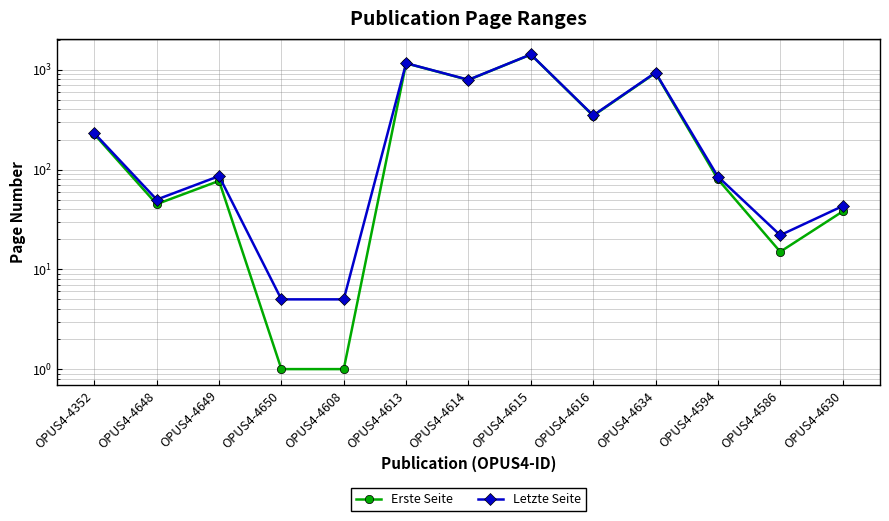

Reading left to right, list all the values displayed in this chart.

Erste Seite: 226	45	77	1	1	1161	791	1421	346	929	80	15	38
Letzte Seite: 231	50	86	5	5	1164	794	1424	349	938	85	22	43